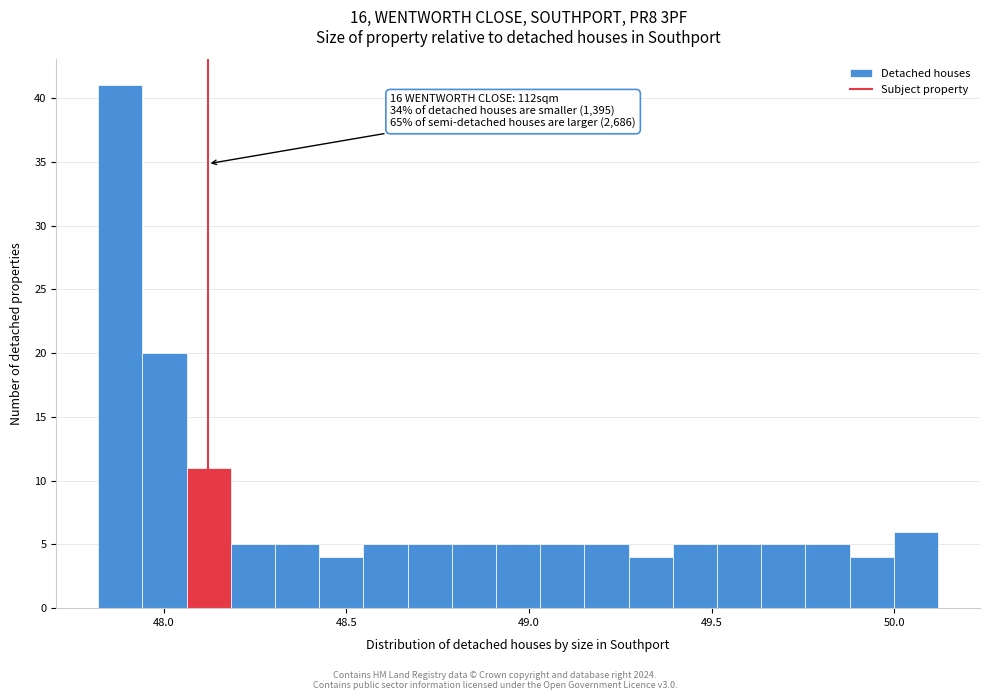

Read against the x-axis, roughly where is the centre of the tallest bar?

47.90